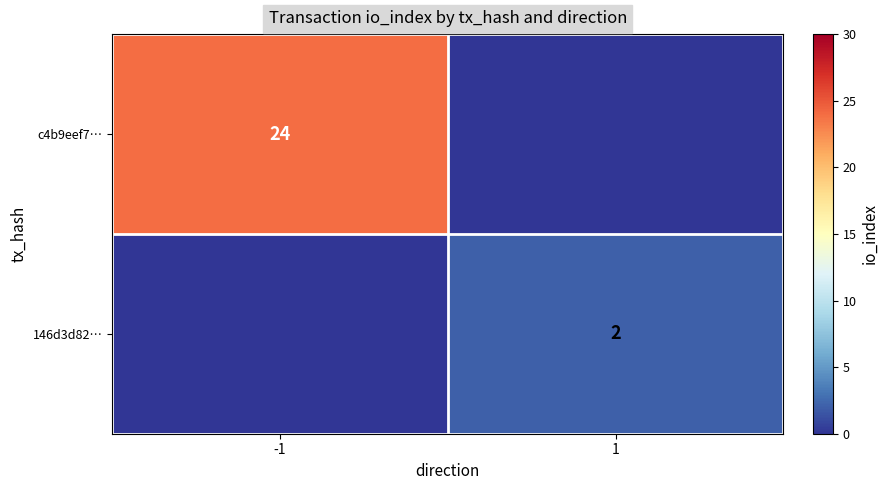

The 146d3d82… series shows 1 at 1. True or false?

False